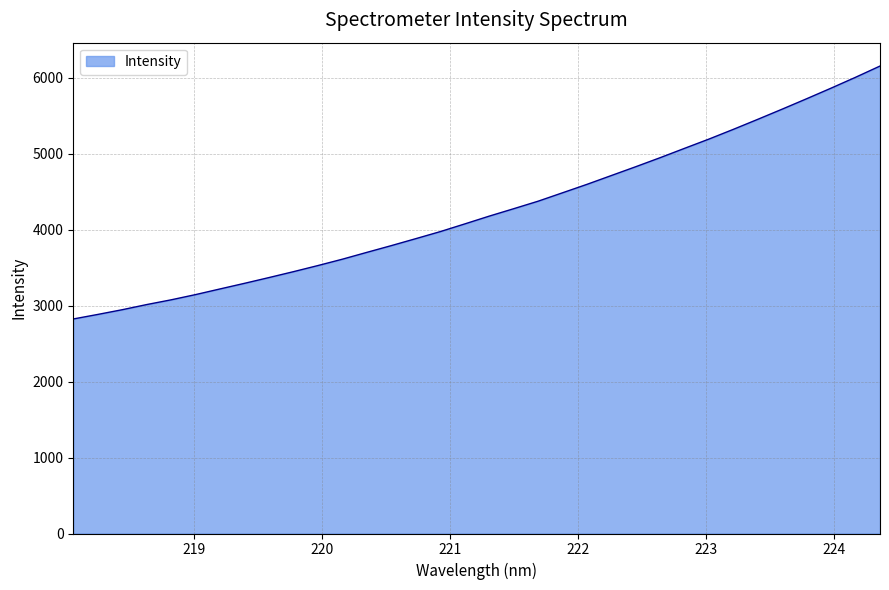

What is the difference between the maximum and minimum values?

3328.7